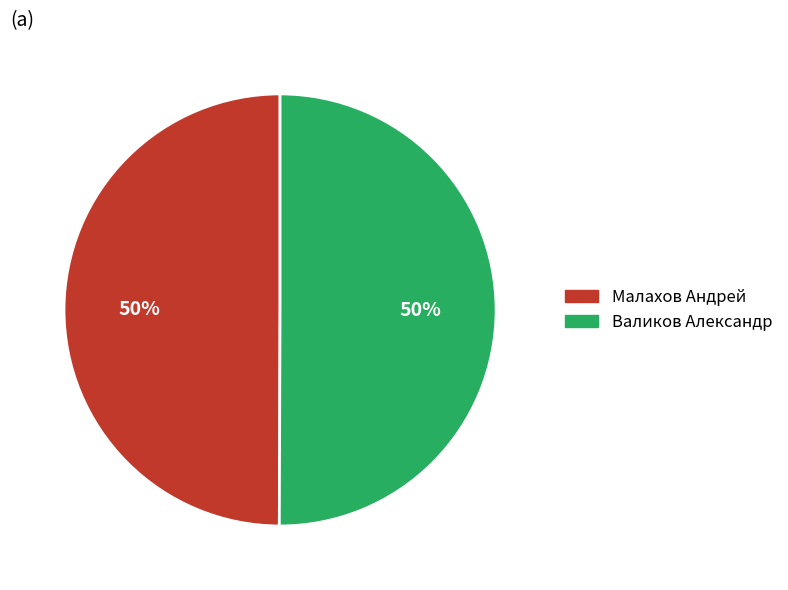

To the nearest percent, what portion does Малахов Андрей represent?

50%